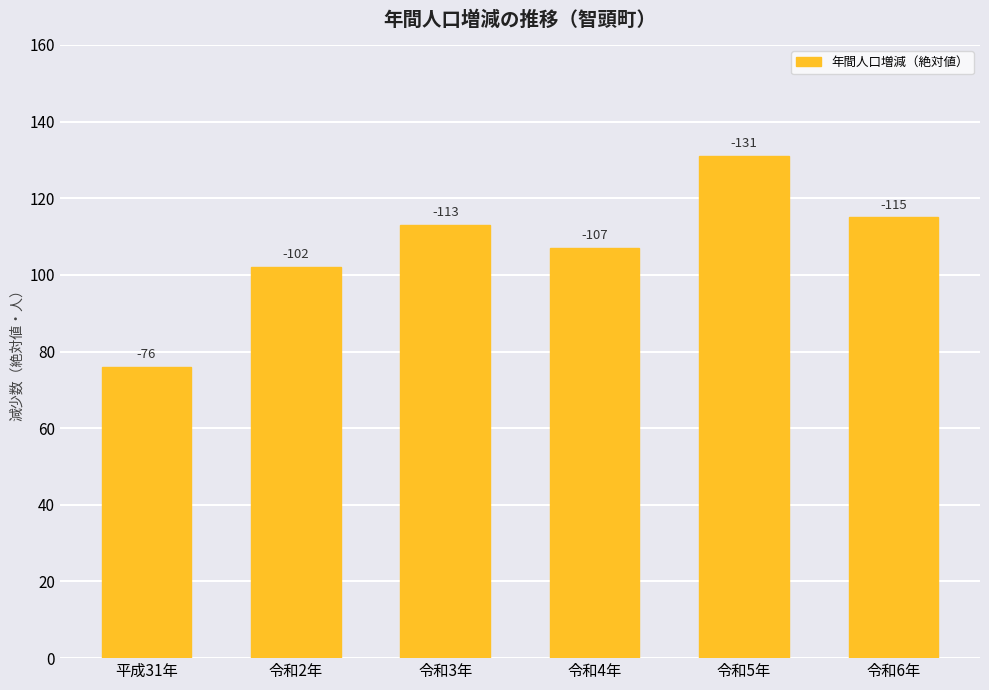

Reading left to right, extract all data points from this chart.

76	102	113	107	131	115